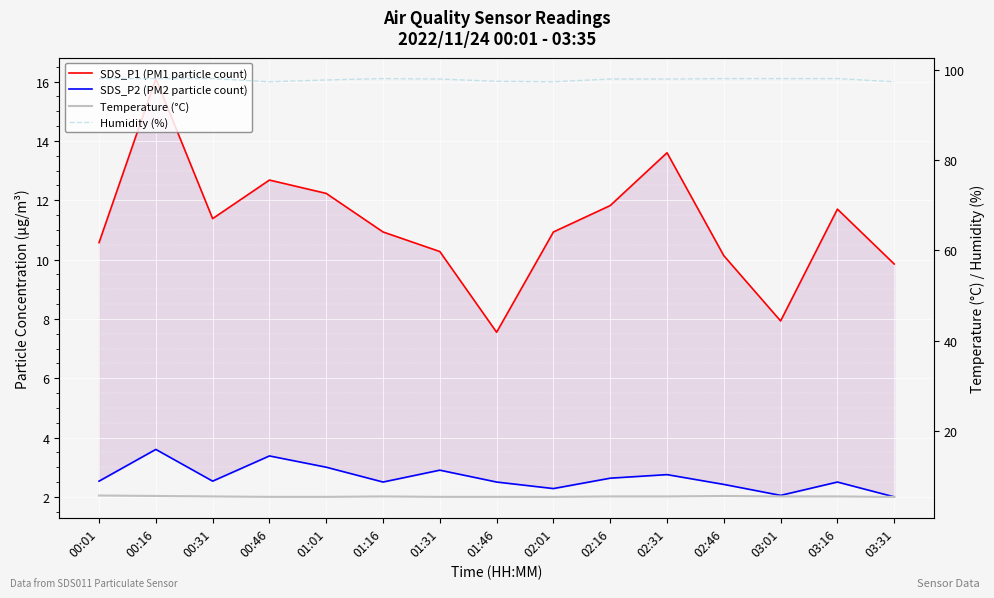

True or false: SDS_P2 (PM2 particle count) and Temperature (°C) intersect in this chart.

False